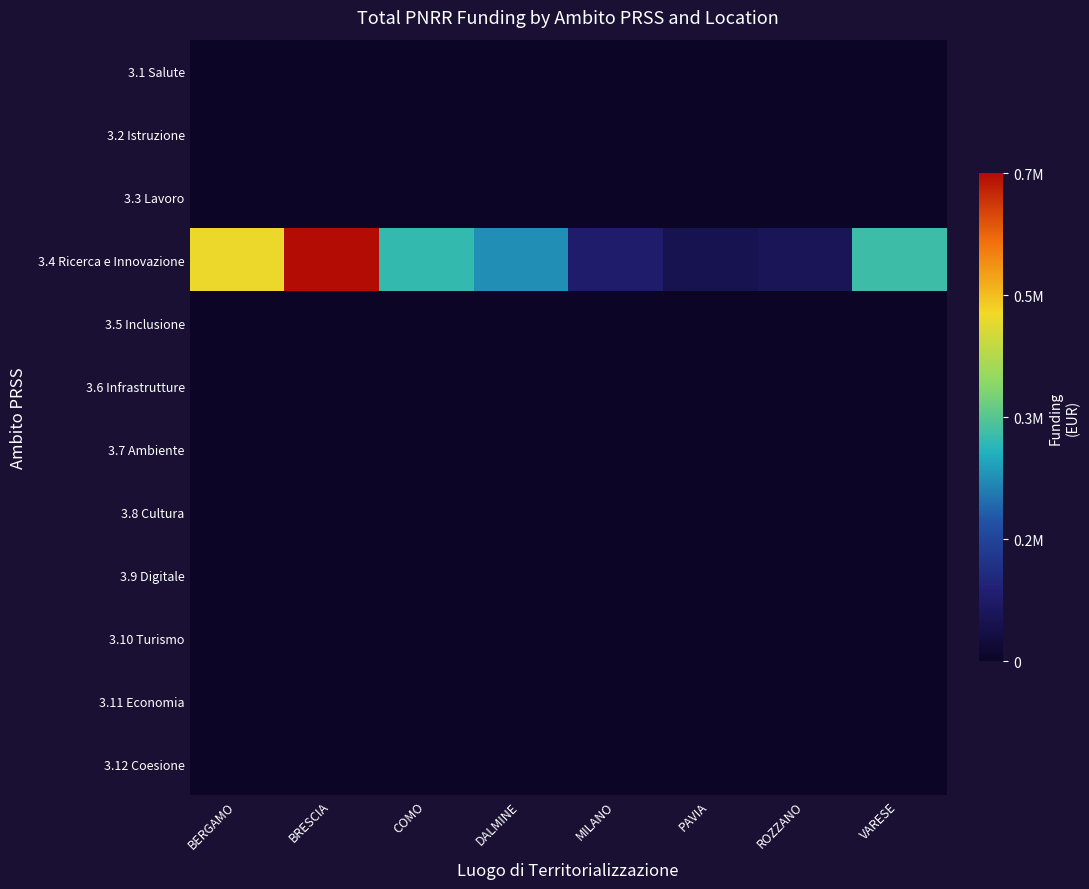

At which category does the chart reach its minimum across all series?

BERGAMO